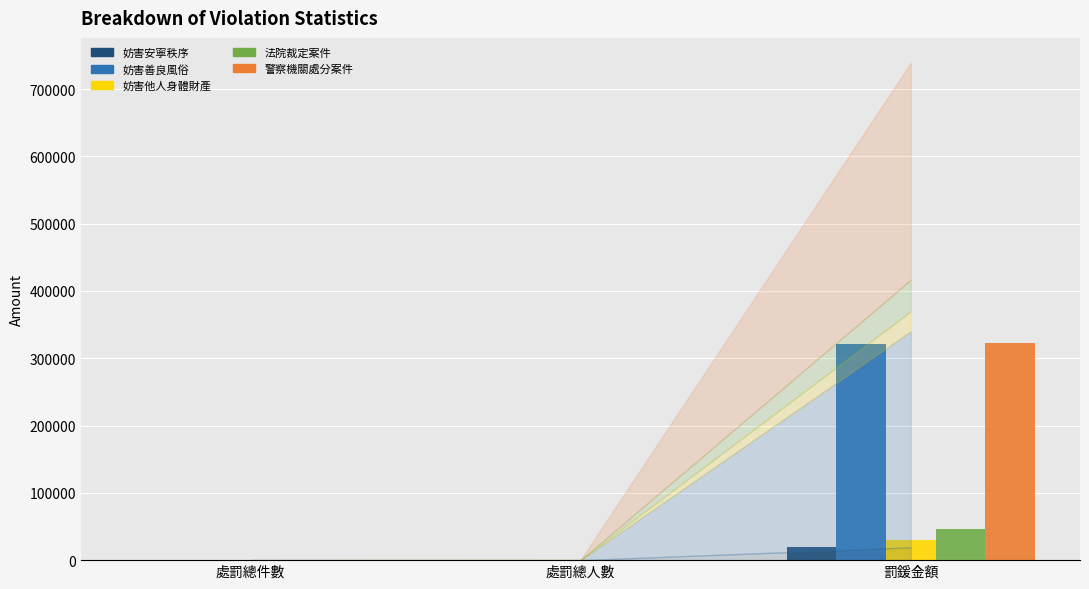

What is the sum of all 妨害安寧秩序 values?

19008